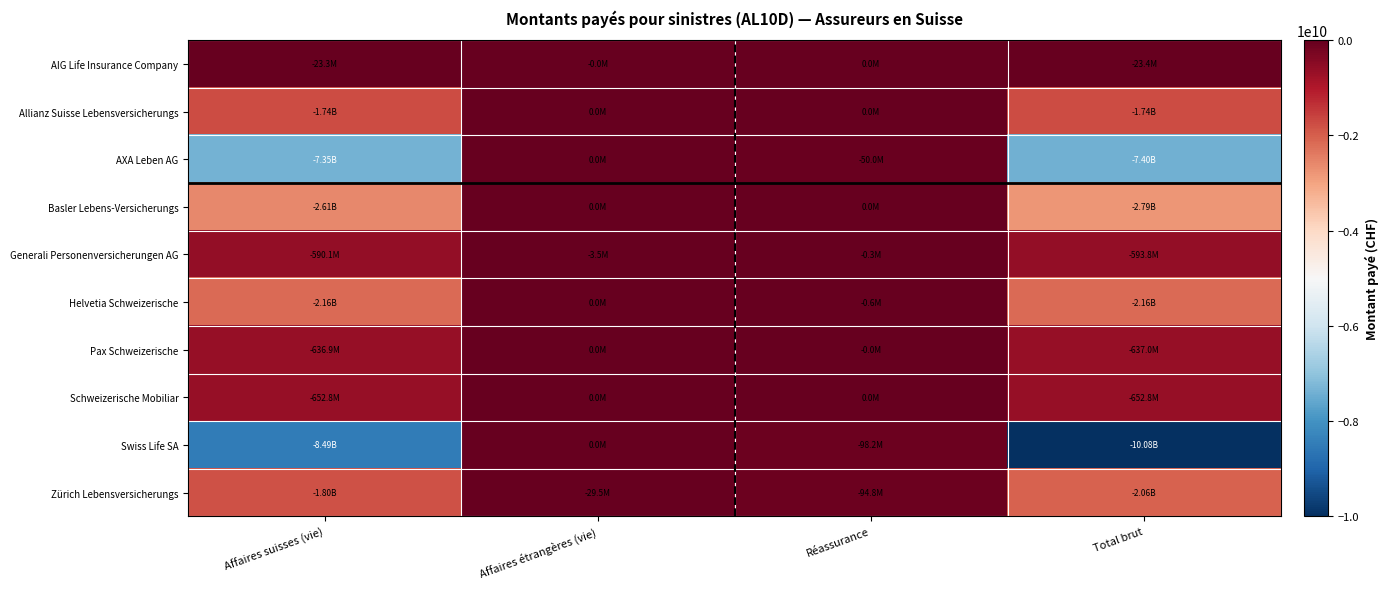

What is the total value across all series at Affaires suisses (vie)?

-26065065510